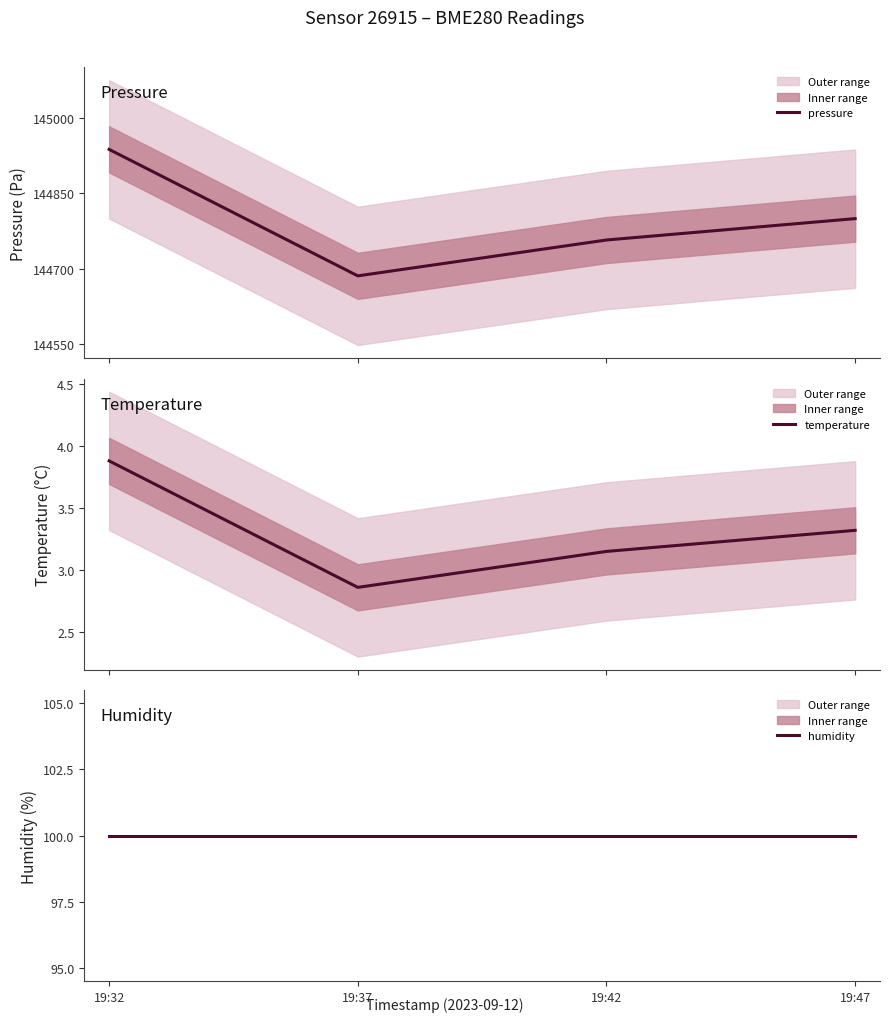

Which has a higher value, 19:32 or 19:37?

19:32